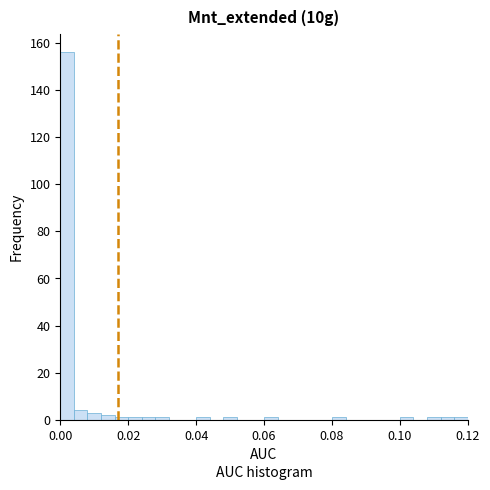

Around what value on the x-axis is the tallest bar? Give the approximate position of its centre, as read against the axis.

0.002